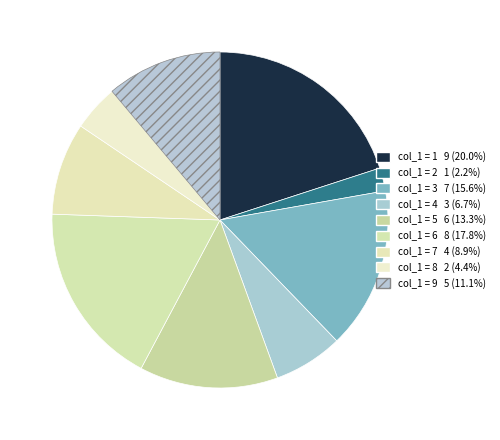

To the nearest percent, what is the average slice percentage?

11%